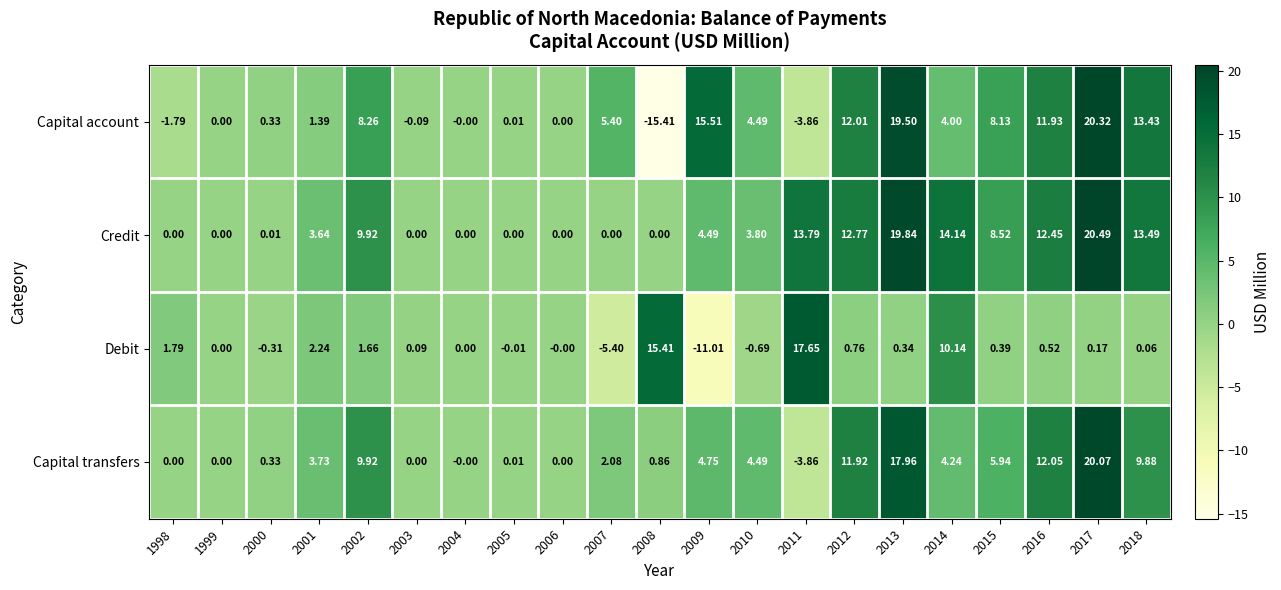

Which category has the lowest value across all series?

2008